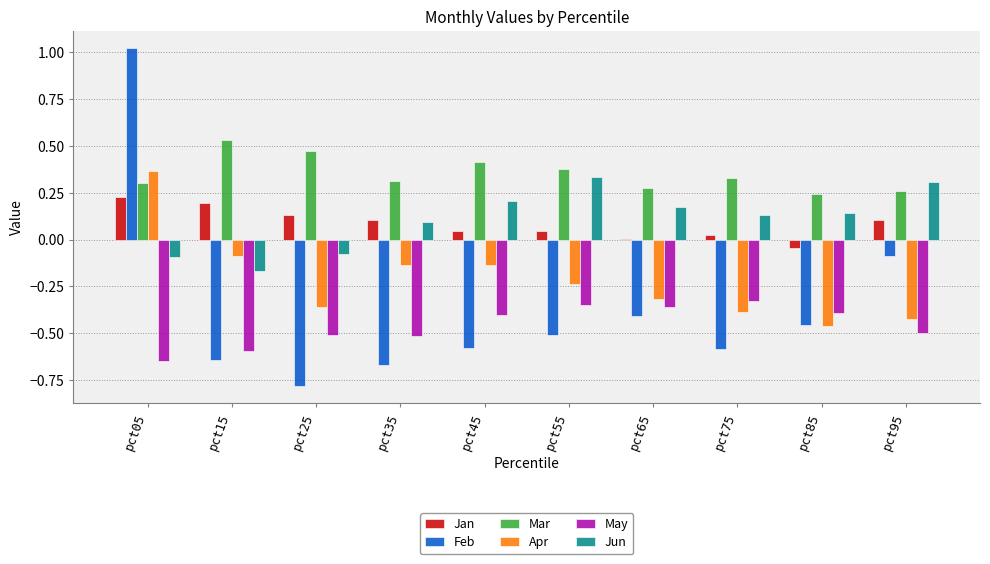

The Apr series shows -0.5 at pct25. True or false?

False